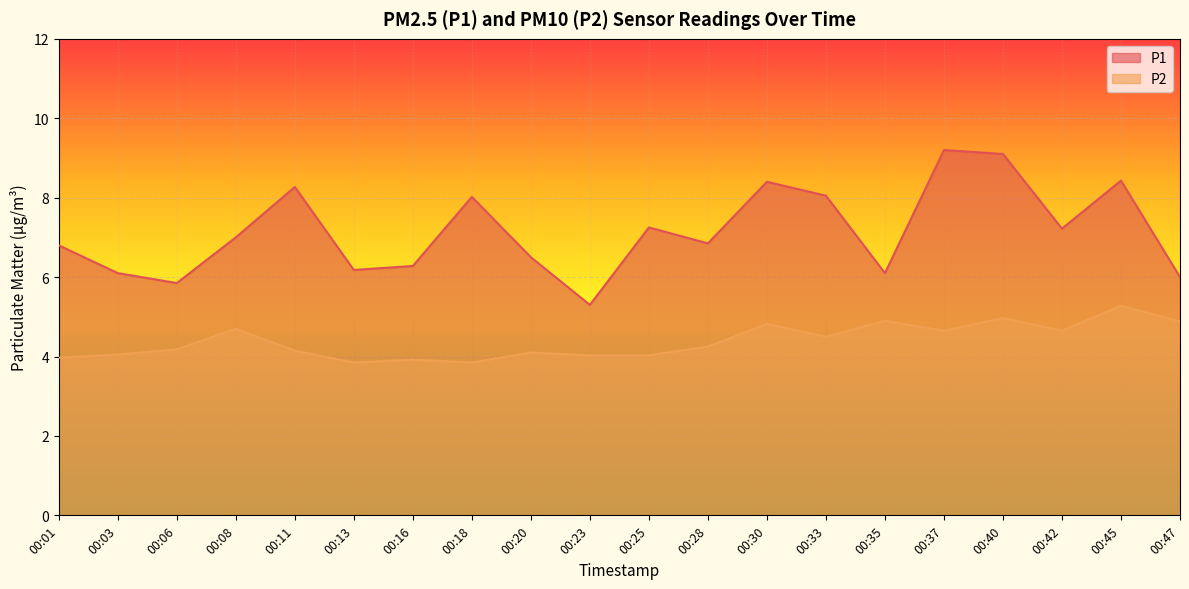

What is the value of the P1 point at the 4th from the left?

7.0